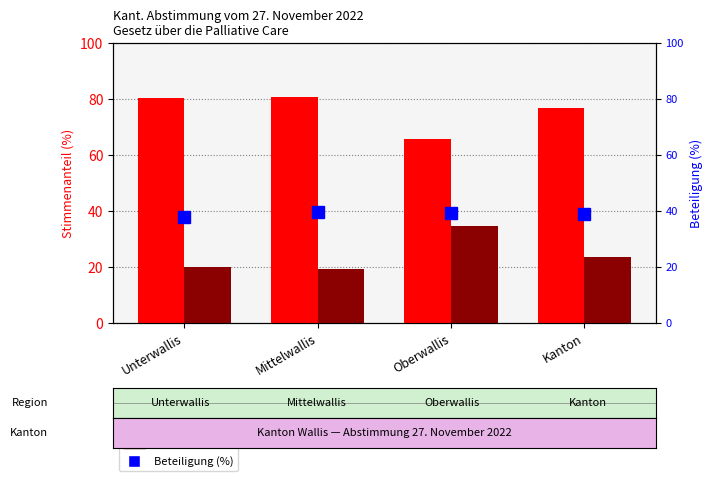

What is the greatest value displayed?

80.7